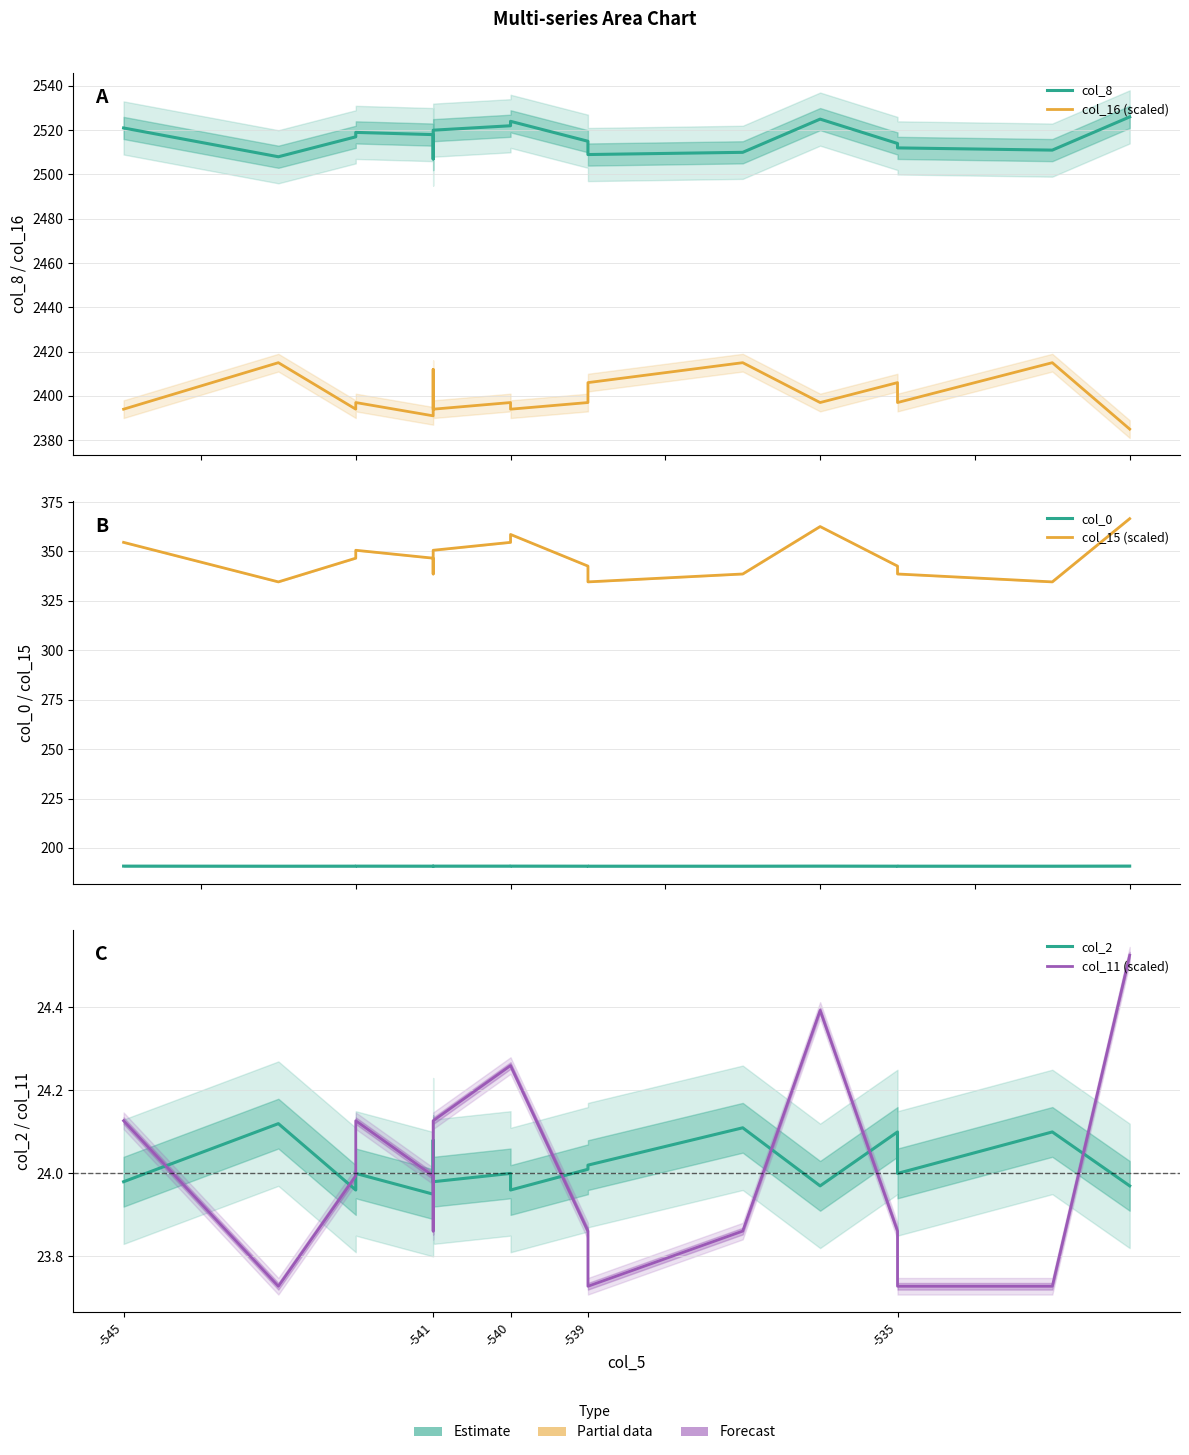

Reading left to right, what are all the values shown in this chart?

col_8: 2521.0	2508.0	2517.0	2519.0	2518.0	2516.0	2507.0	2520.0	2522.0	2523.0	2524.0	2515.0	2509.0	2510.0	2525.0	2514.0	2513.0	2512.0	2511.0	2526.0
col_16 (scaled): 2394.0	2415.0	2394.0	2397.0	2391.0	2403.0	2412.0	2394.0	2397.0	2397.0	2394.0	2397.0	2406.0	2415.0	2397.0	2406.0	2403.0	2397.0	2415.0	2385.0
col_0: 190.8	190.8	190.8	190.8	190.8	190.8	190.8	190.8	190.8	190.8	190.8	190.8	190.8	190.8	190.8	190.8	190.8	190.8	190.8	190.8
col_15 (scaled): 354.6	334.6	346.6	350.6	346.6	346.6	338.6	350.6	354.6	354.6	358.6	342.6	334.6	338.6	362.6	342.6	338.6	338.6	334.6	366.6
col_2: 24.0	24.1	24.0	24.0	23.9	24.1	24.1	24.0	24.0	24.0	24.0	24.0	24.0	24.1	24.0	24.1	24.1	24.0	24.1	24.0
col_11 (scaled): 24.1	23.7	24.0	24.1	24.0	24.0	23.9	24.1	24.3	24.3	24.3	23.9	23.7	23.9	24.4	23.9	23.7	23.7	23.7	24.5